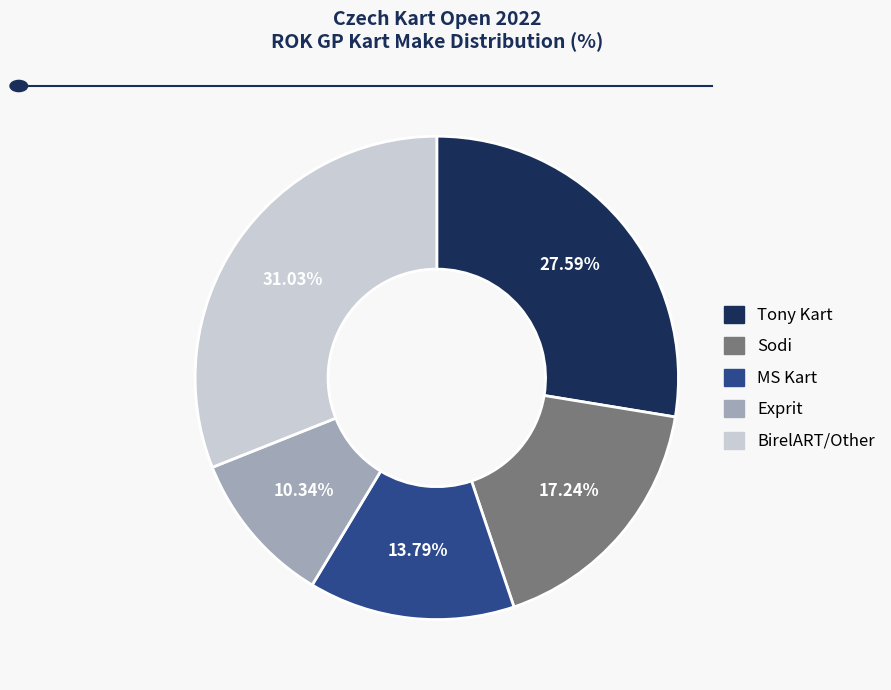

Rank the categories by value from highest to lowest.

BirelART/Other, Tony Kart, Sodi, MS Kart, Exprit